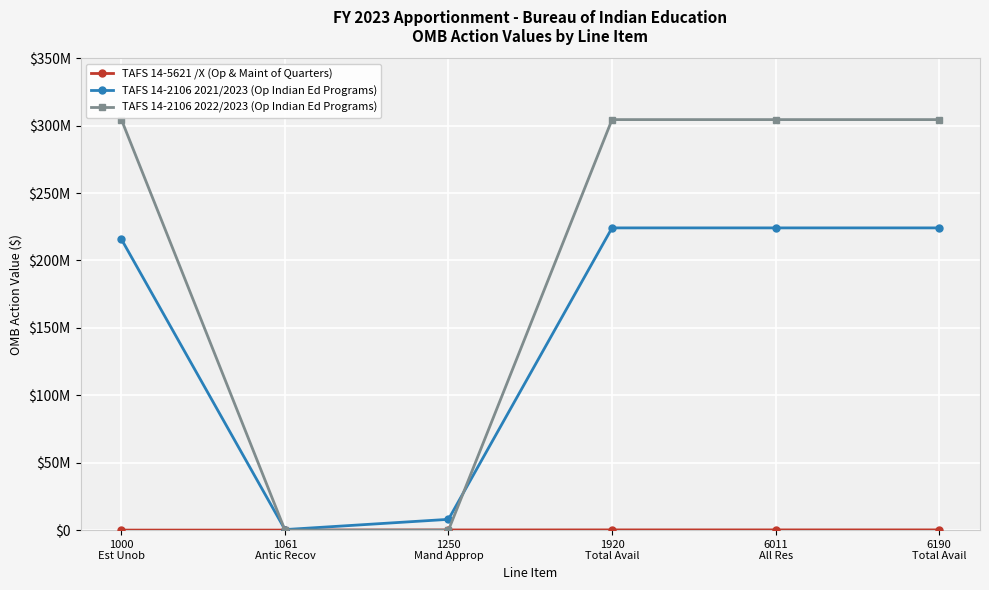

How many TAFS 14-2106 2022/2023 (Op Indian Ed Programs) values are between 0 and 304502995?

6